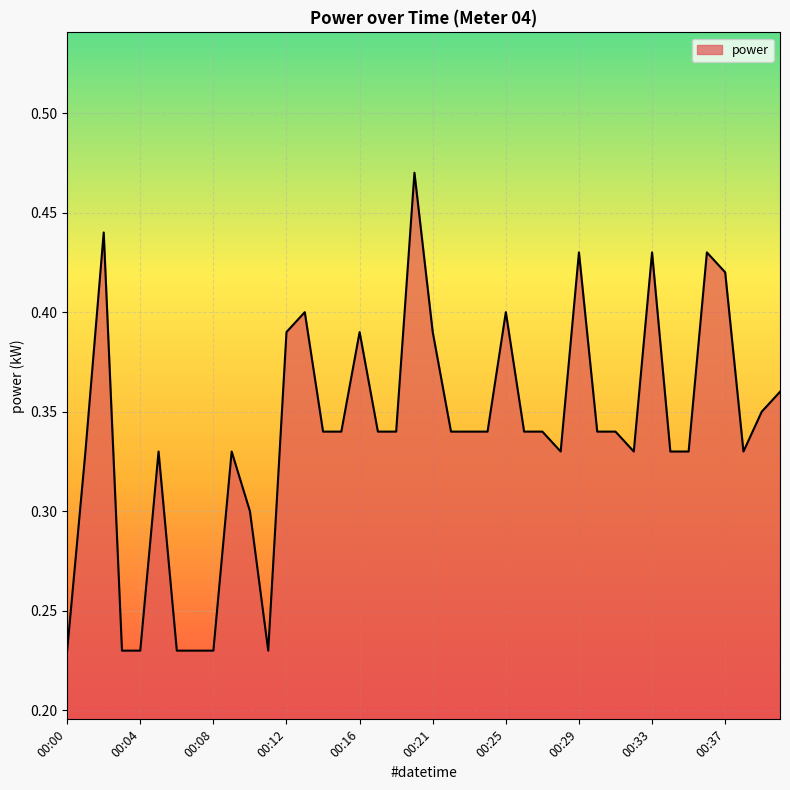

Does the chart have visible grid lines?

Yes